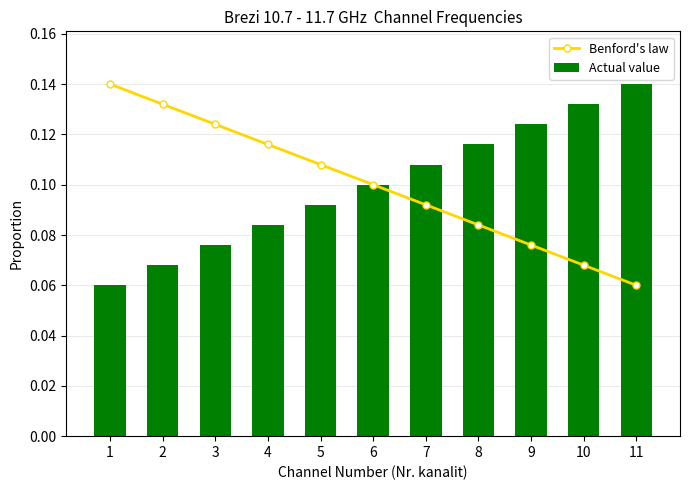

List the labels in order of Benford's law value, largest first.

1, 2, 3, 4, 5, 6, 7, 8, 9, 10, 11